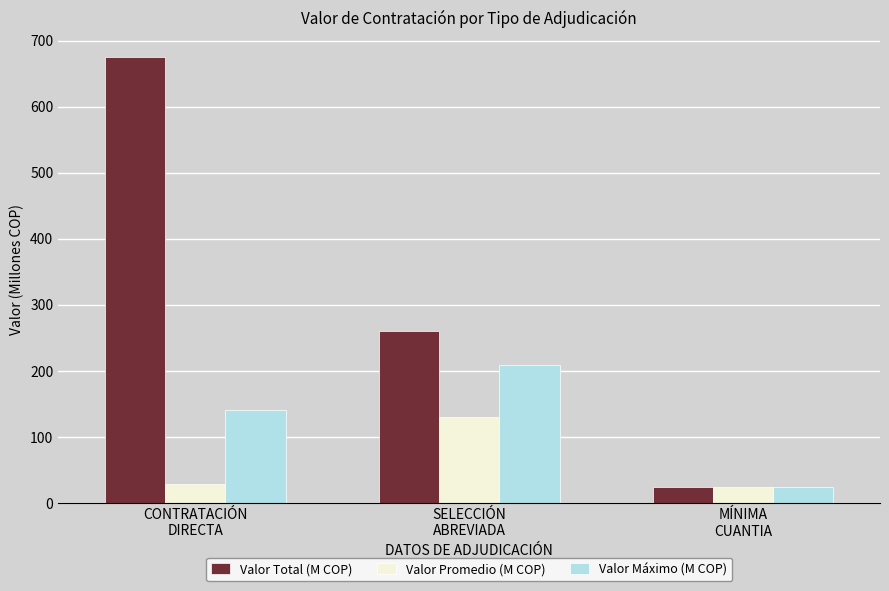

At which category is the sum across all series the highest?

CONTRATACIÓN
DIRECTA